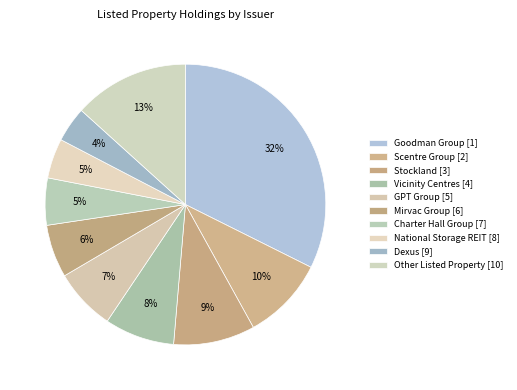

Which slice is the smallest?

Dexus